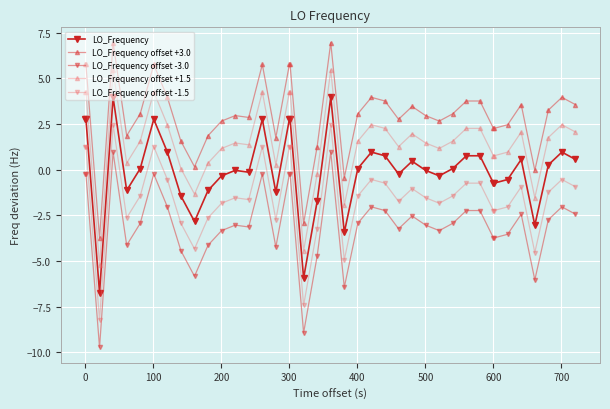

What is the value of the LO_Frequency point at the 31st from the left?

0.8